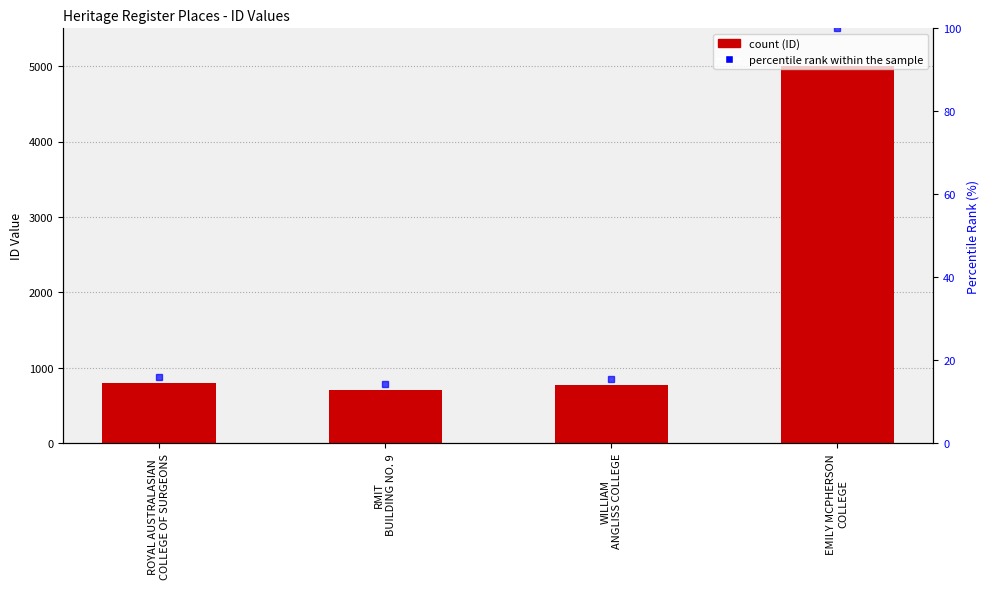

What is the average value?

1821